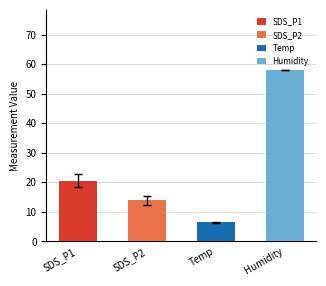

How many distinct data groups are displayed?

1